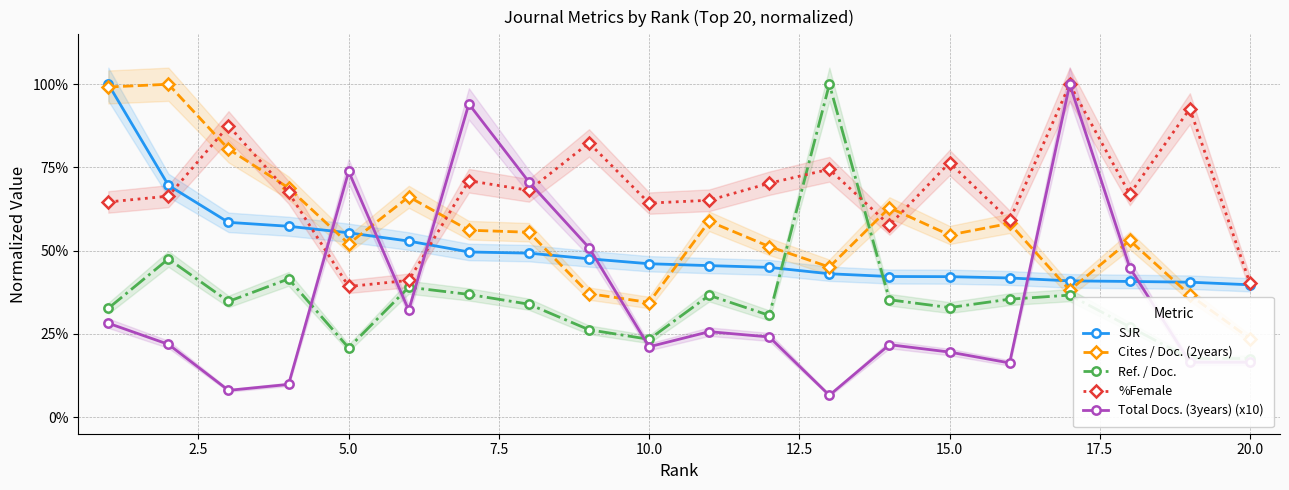

What is the lowest value of the %Female series?

39.2